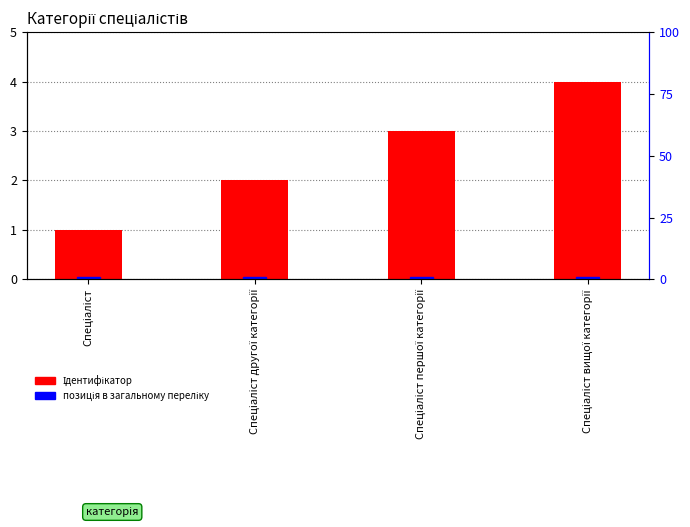

Where is the data nearest to the value 2?

Спеціаліст другої категорії